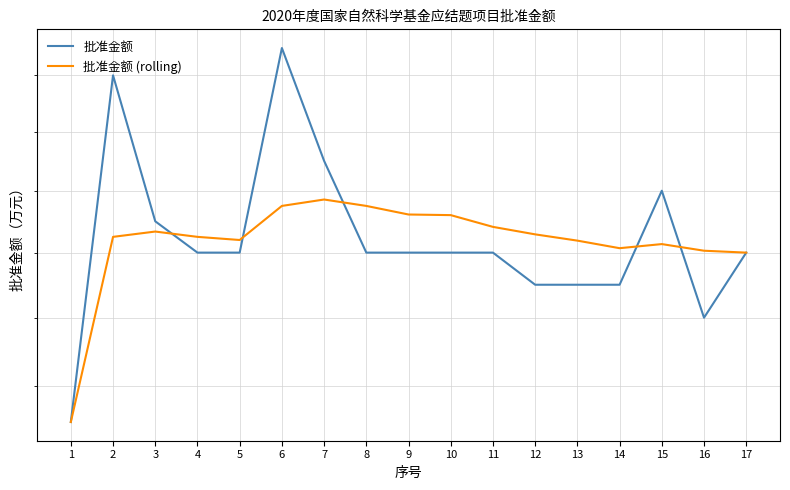

Where is 批准金额 (rolling) nearest to the value 38?

17